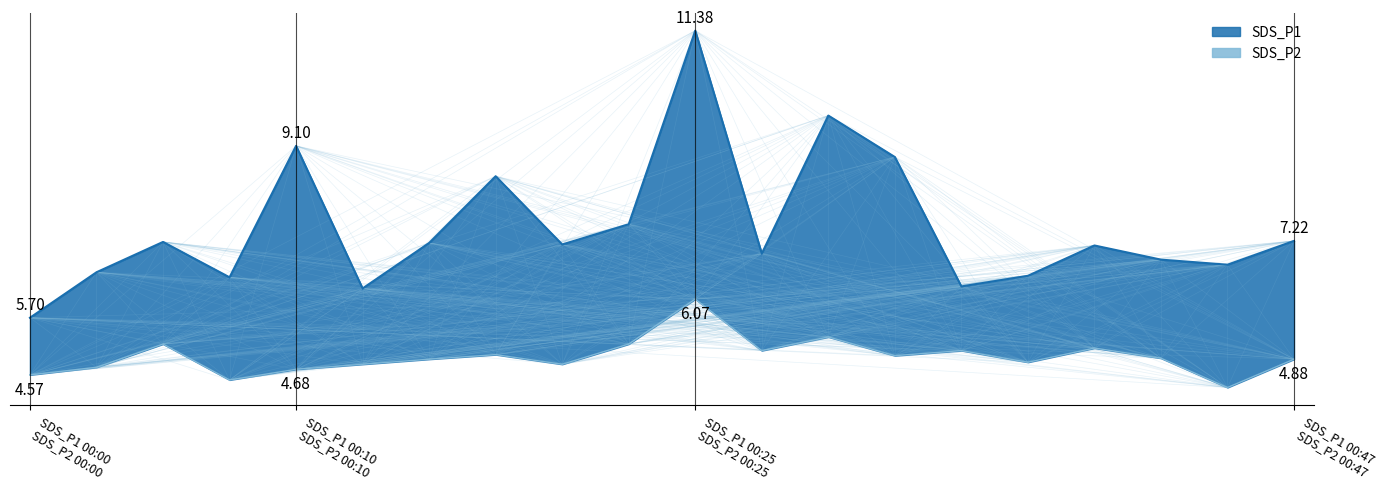

How many distinct data groups are displayed?

2